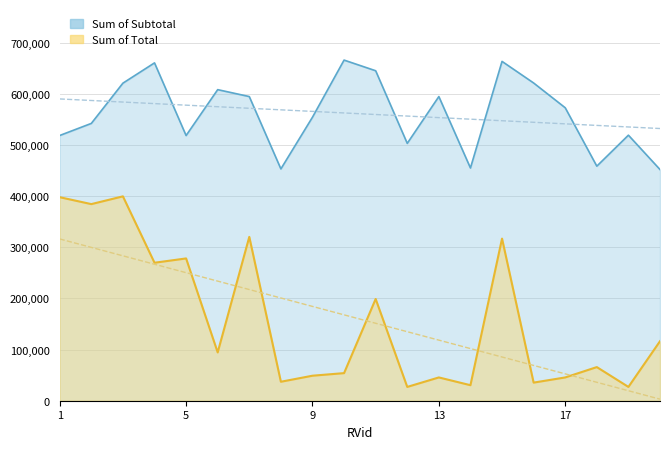

Where is the first local minimum for Sum of Total?

2